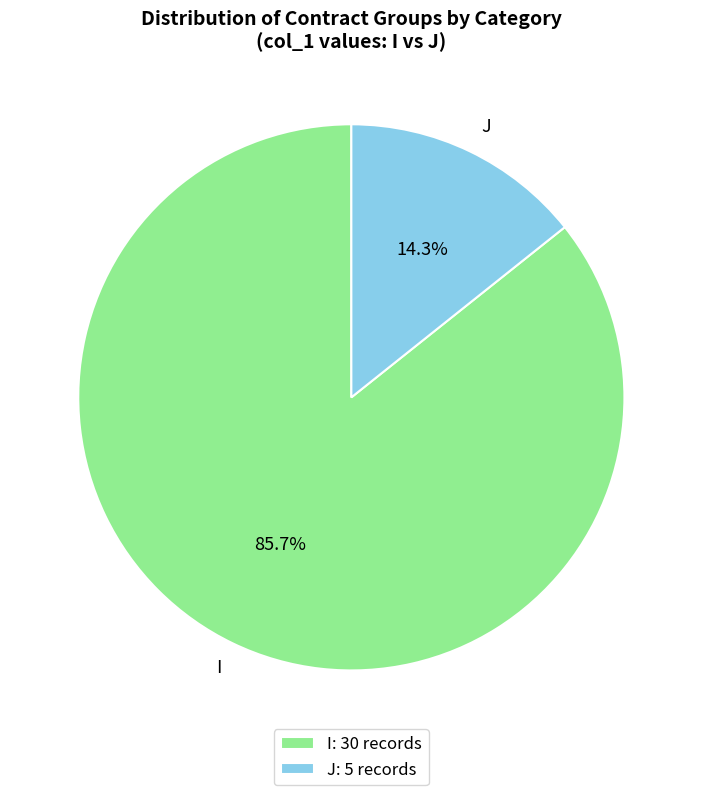

What is the largest slice in the pie chart?

I